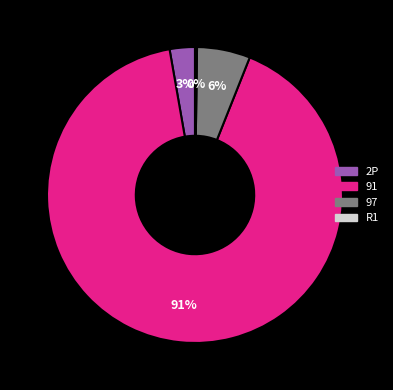

What is the largest slice in the pie chart?

91